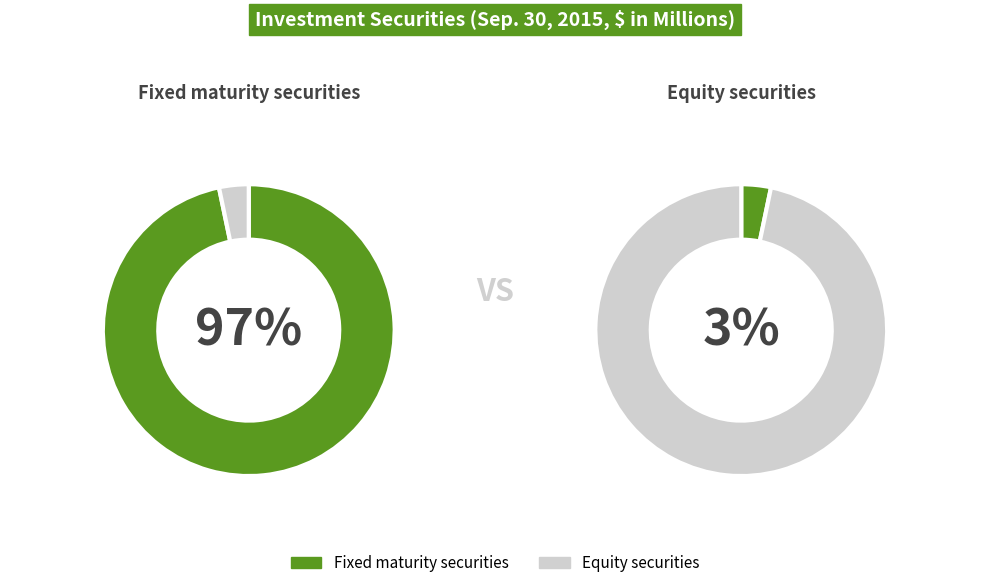

What percentage do Fixed maturity securities and Equity securities together represent?

100.0%